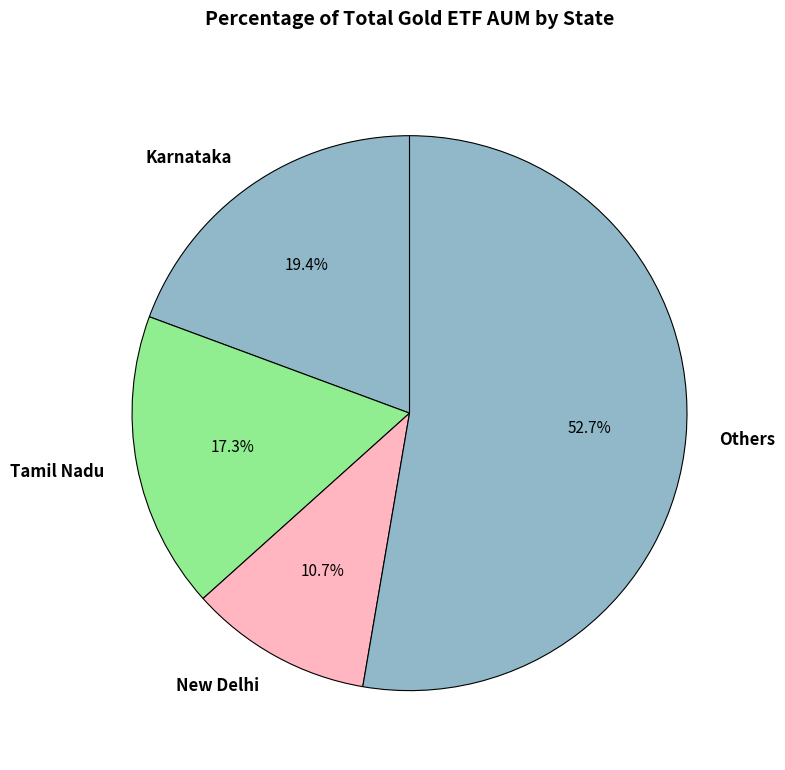

Rank the categories by value from highest to lowest.

Others, Karnataka, Tamil Nadu, New Delhi